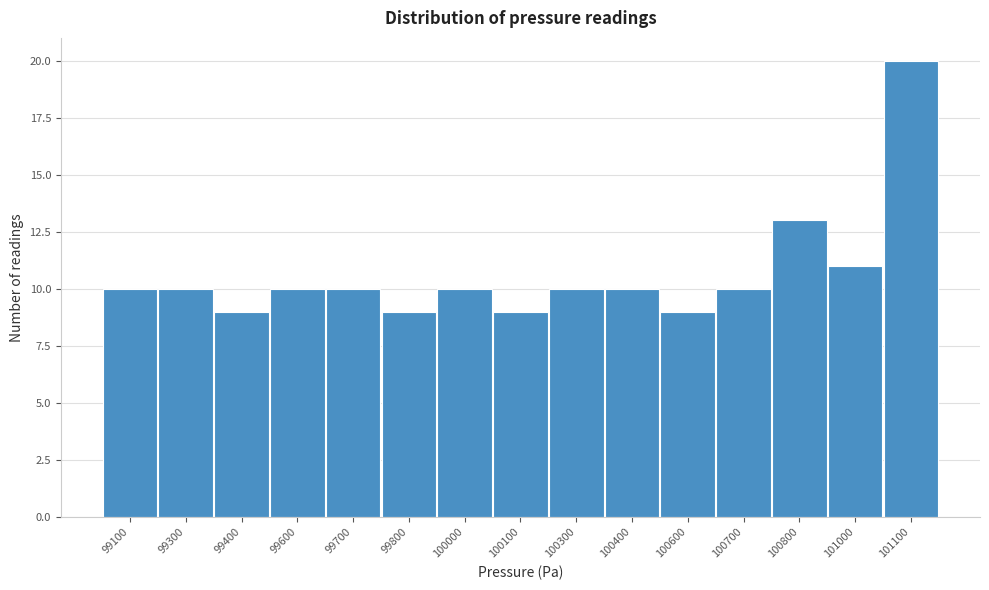

Reading left to right, extract all data points from this chart.

10	10	9	10	10	9	10	9	10	10	9	10	13	11	20